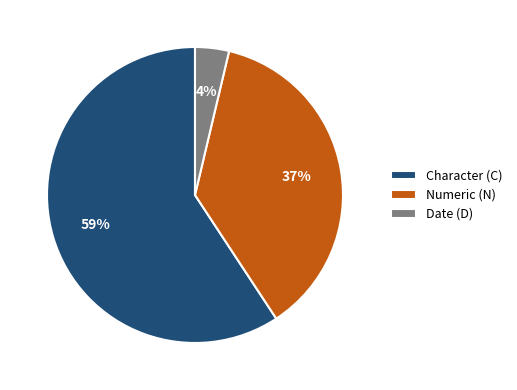

Which has a higher value, Numeric (N) or Date (D)?

Numeric (N)